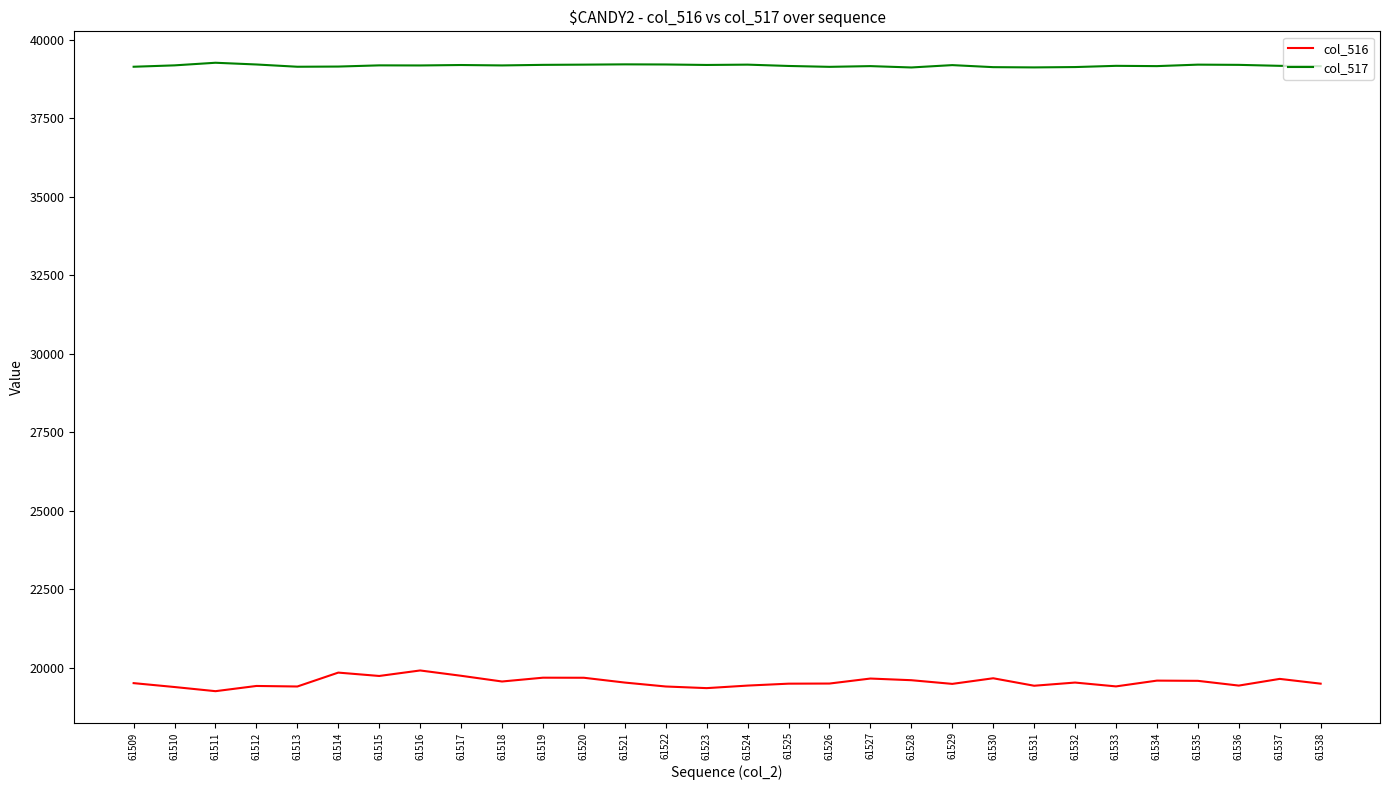

What is the minimum value for col_517?

39111